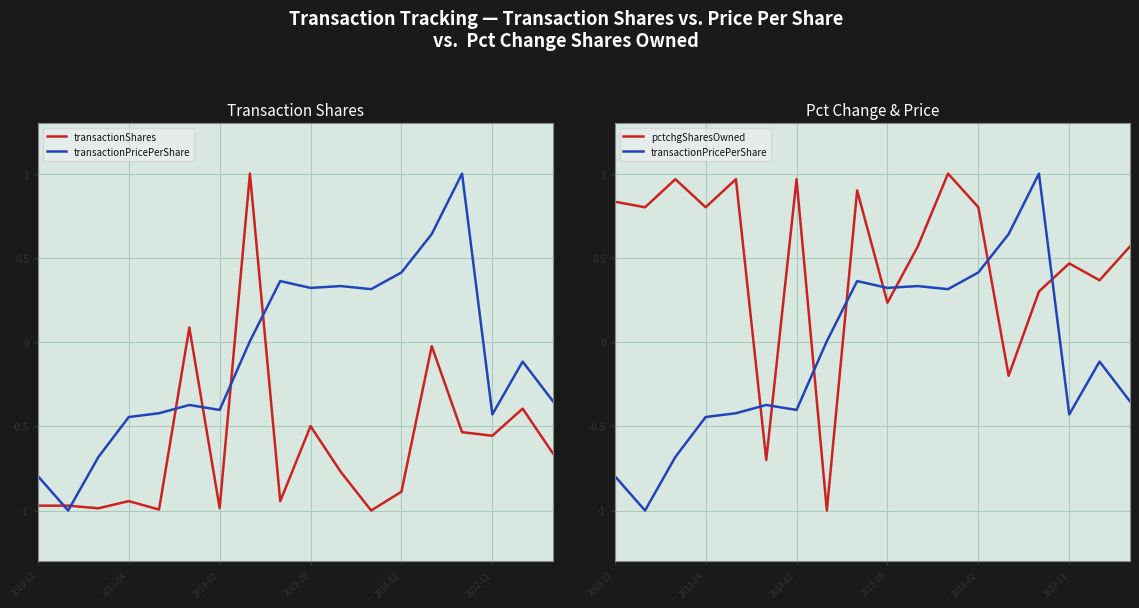

Which has a higher value, 2022-11 or 7?

7